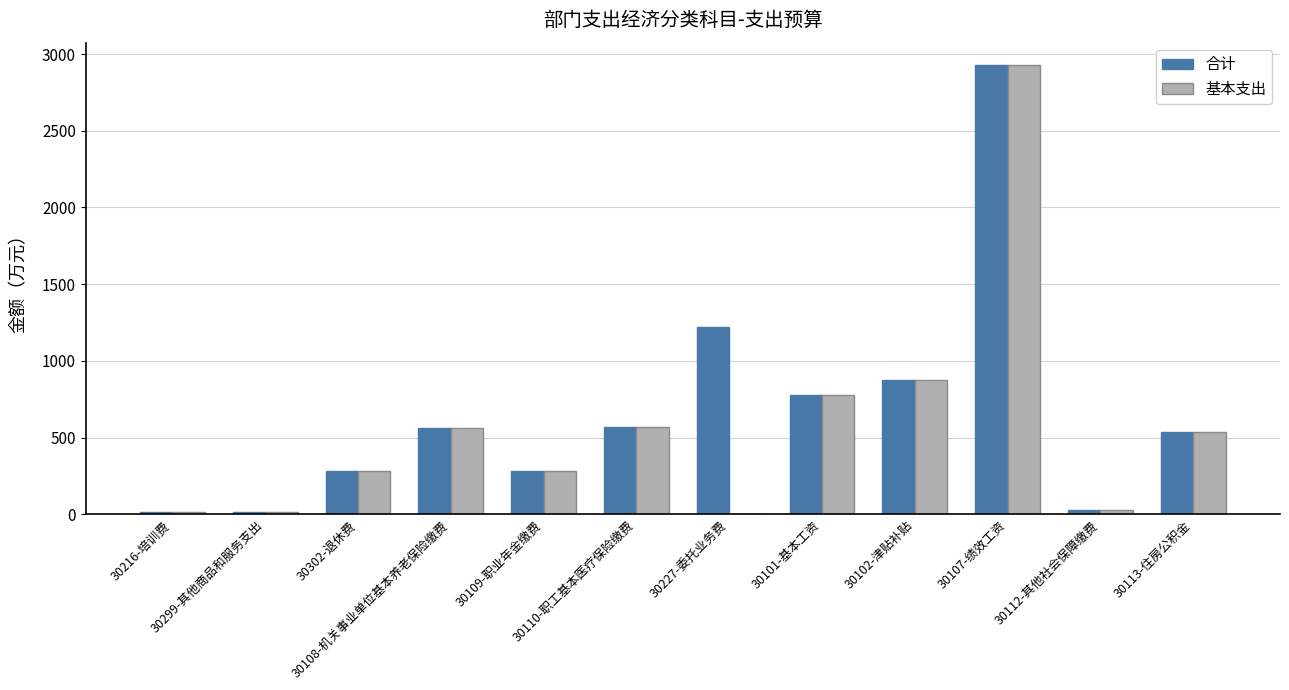

The 基本支出 series shows 776.2 at 30101-基本工资. True or false?

True